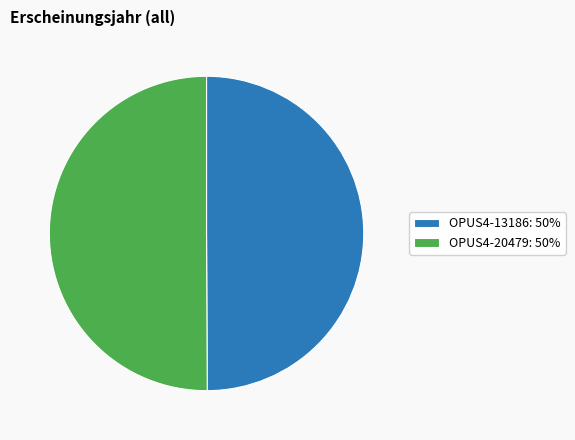

Combined, do OPUS4-20479: 50% and OPUS4-13186: 50% account for over 50%?

Yes